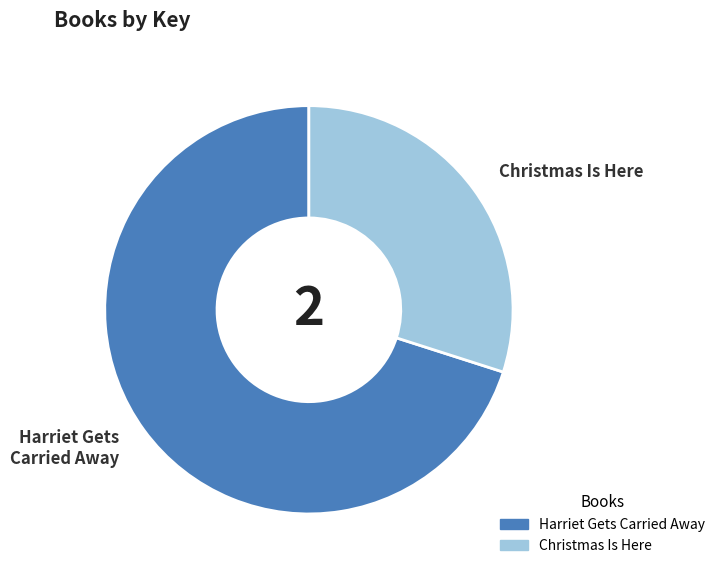

True or false: Harriet Gets Carried Away accounts for 70% of the total.

True